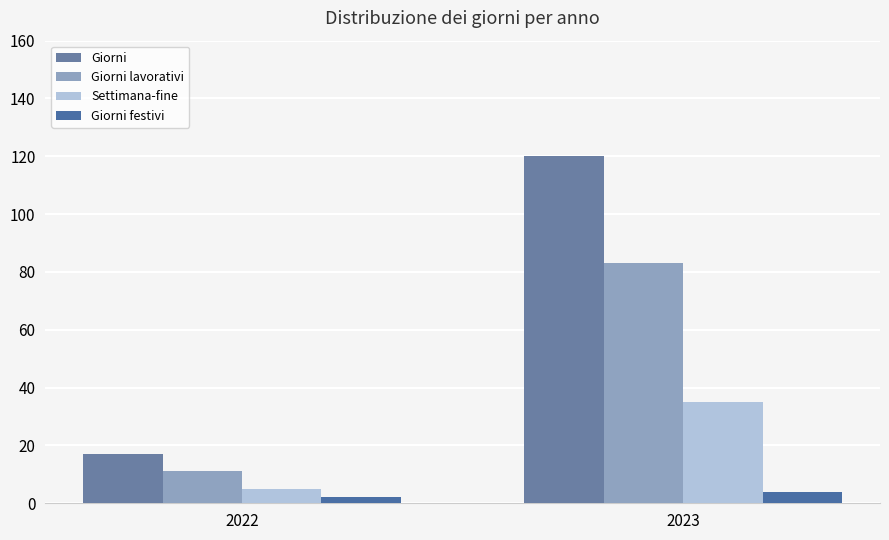

Reading left to right, transcribe all the data shown in this chart.

Giorni: 17	120
Giorni lavorativi: 11	83
Settimana-fine: 5	35
Giorni festivi: 2	4